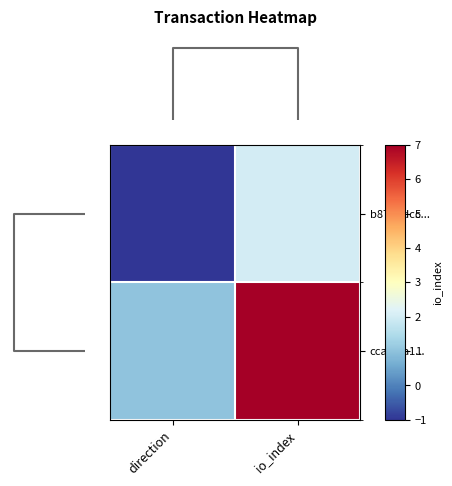

What is the difference between the maximum and minimum values in the ccaef0a1... series?

6